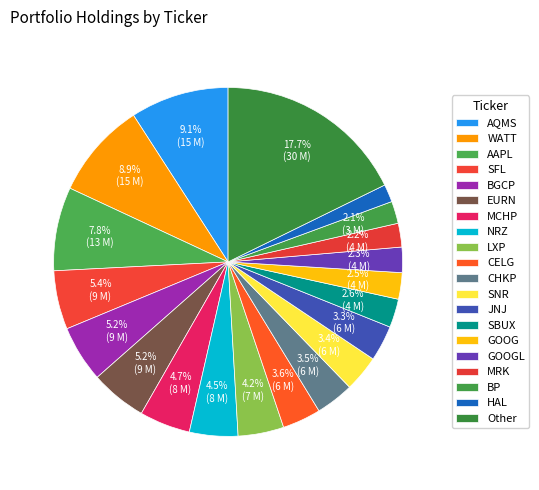

Which slice is the smallest?

HAL